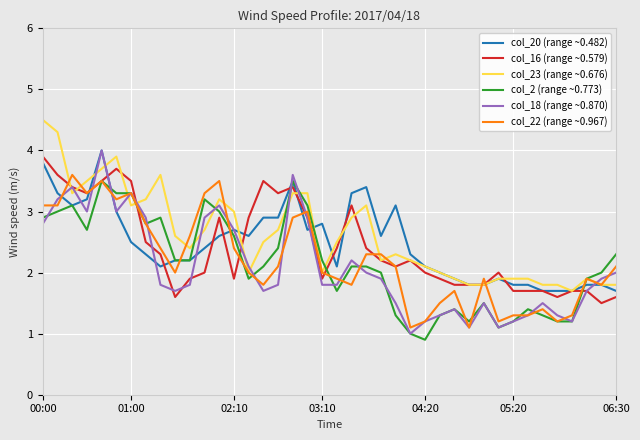

What is the lowest value of the col_2 (range ~0.773) series?

0.9